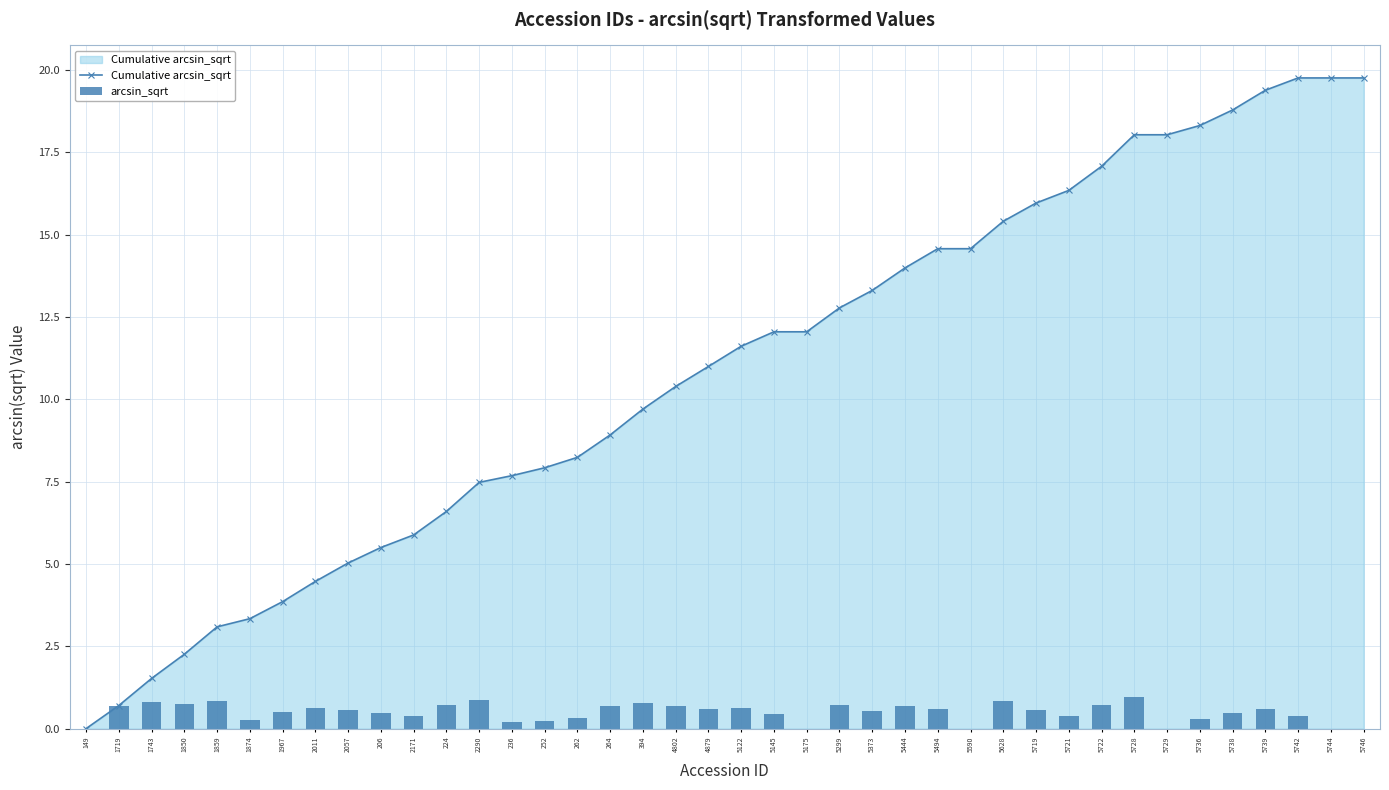

Reading left to right, what are all the values shown in this chart?

Cumulative arcsin_sqrt: 0.0	0.7	1.5	2.3	3.1	3.3	3.9	4.5	5.0	5.5	5.9	6.6	7.5	7.7	7.9	8.2	8.9	9.7	10.4	11.0	11.6	12.1	12.1	12.8	13.3	14.0	14.6	14.6	15.4	16.0	16.3	17.1	18.0	18.0	18.3	18.8	19.4	19.8	19.8	19.8
arcsin_sqrt: 0.0	0.7	0.8	0.7	0.8	0.2	0.5	0.6	0.6	0.5	0.4	0.7	0.9	0.2	0.2	0.3	0.7	0.8	0.7	0.6	0.6	0.4	0.0	0.7	0.5	0.7	0.6	0.0	0.8	0.6	0.4	0.7	1.0	0.0	0.3	0.5	0.6	0.4	0.0	0.0